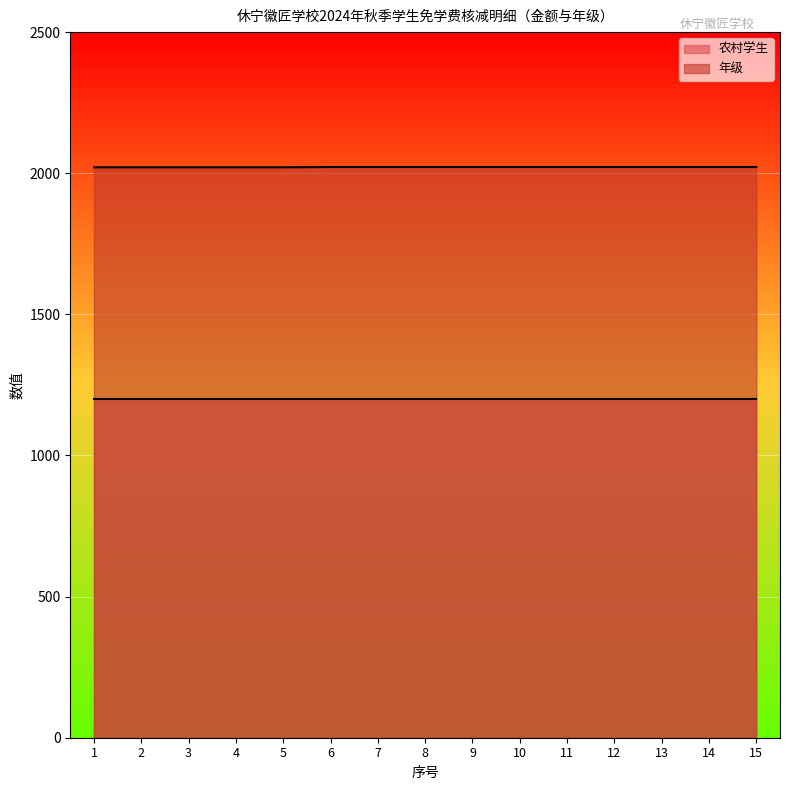

List the labels in order of value, largest first.

6, 7, 8, 9, 10, 11, 12, 13, 14, 15, 1, 2, 3, 4, 5